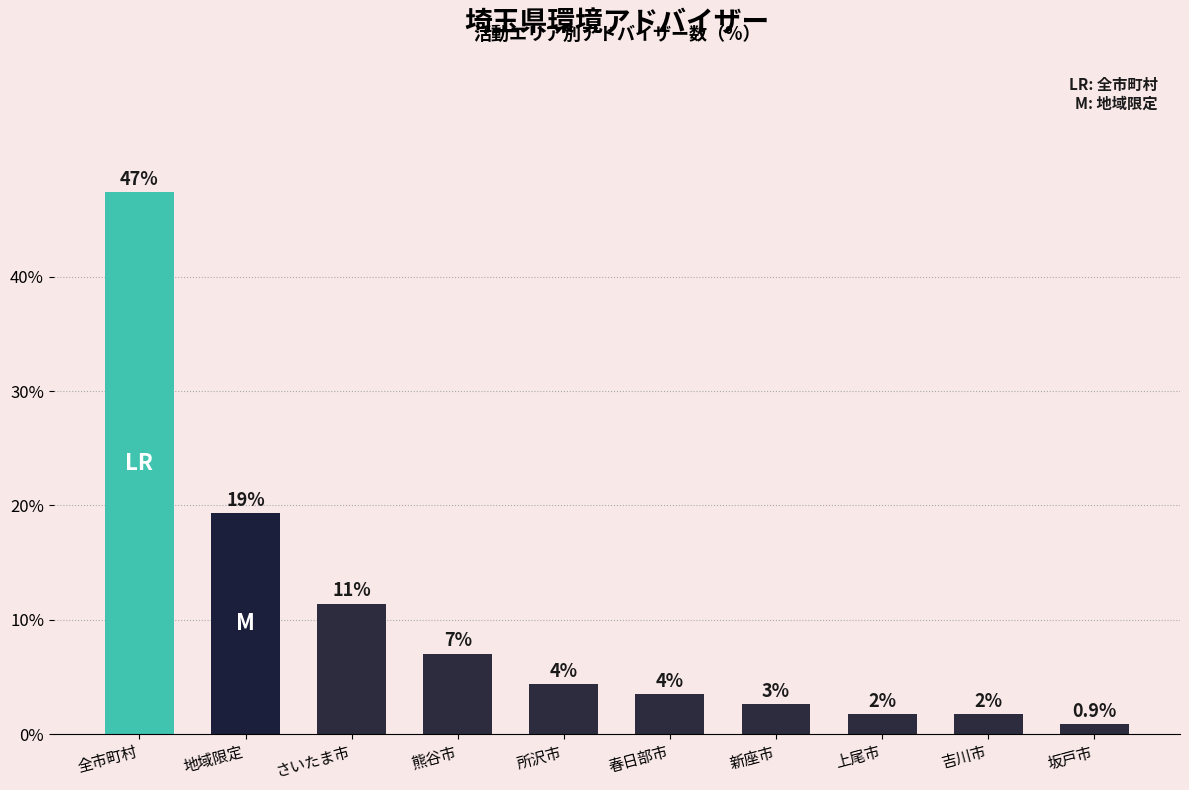

What is the average value?

10.0